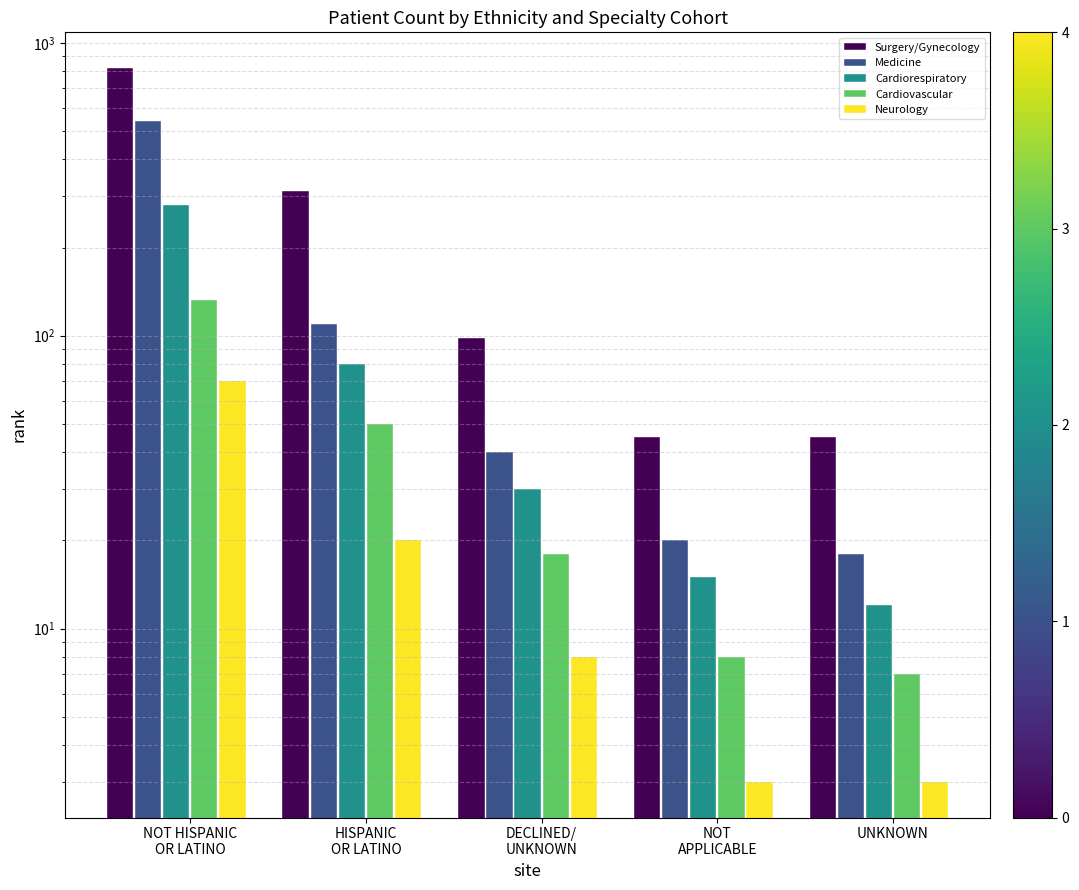

Reading left to right, list all the values displayed in this chart.

Surgery/Gynecology: 820	312	98	45	45
Medicine: 540	110	40	20	18
Cardiorespiratory: 280	80	30	15	12
Cardiovascular: 132	50	18	8	7
Neurology: 70	20	8	3	3